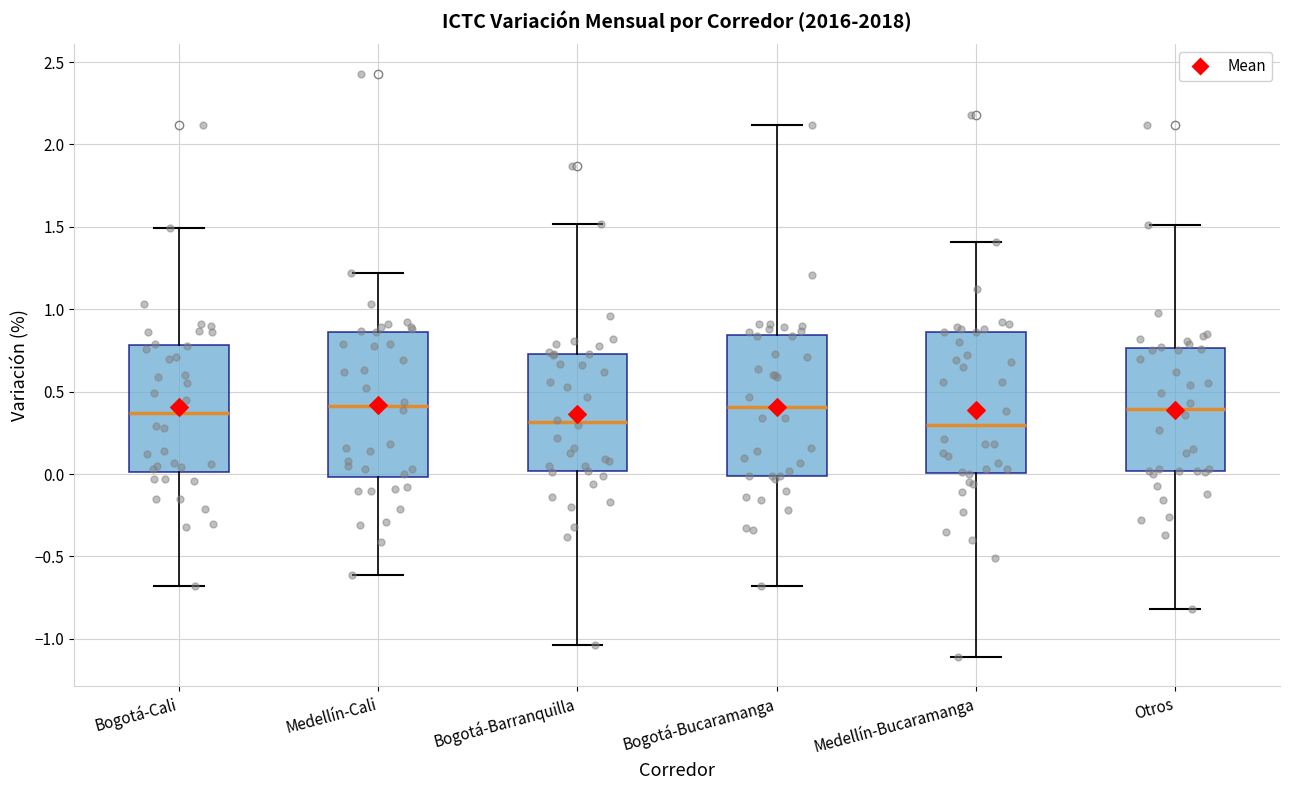

Reading left to right, read every box against the y-axis: the position of its median line, the range the box covers, and the ends of its whiskers. The values are not printed on the chart, so give them approximately, as read against the axis.

Bogotá-Cali: median 0.35, box 0.00 to 0.80, whiskers -0.70 to 1.50
Medellín-Cali: median 0.40, box 0.00 to 0.85, whiskers -0.60 to 1.20
Bogotá-Barranquilla: median 0.30, box 0.00 to 0.75, whiskers -1.05 to 1.50
Bogotá-Bucaramanga: median 0.40, box 0.00 to 0.85, whiskers -0.70 to 2.10
Medellín-Bucaramanga: median 0.30, box 0.00 to 0.85, whiskers -1.10 to 1.40
Otros: median 0.40, box 0.00 to 0.75, whiskers -0.80 to 1.50